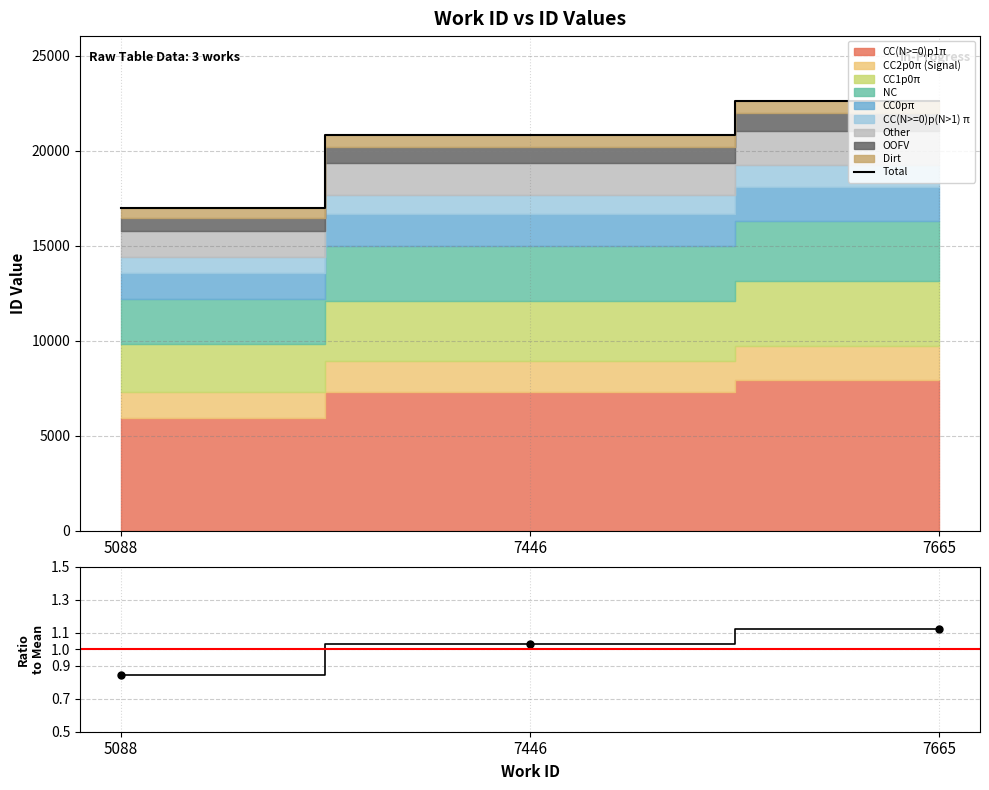

At how many categories does at least one series exceed 20485?

2